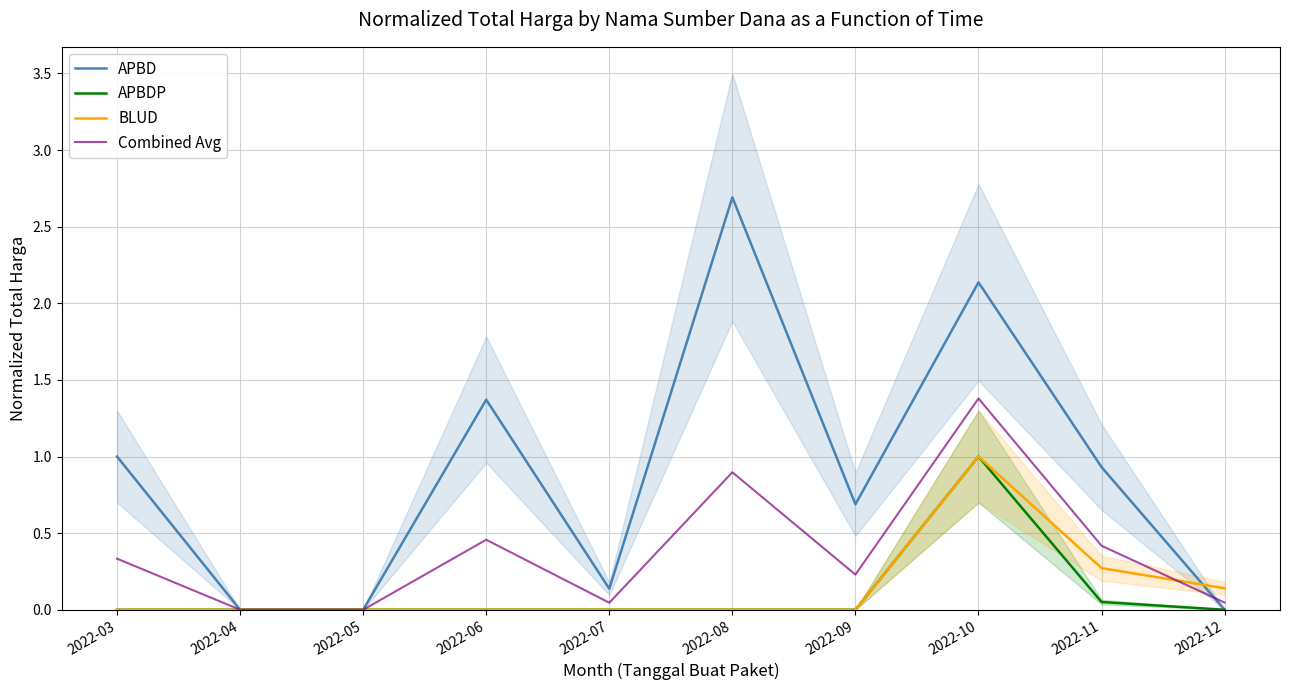

True or false: APBD has more than 1 points higher than both neighbors.

True